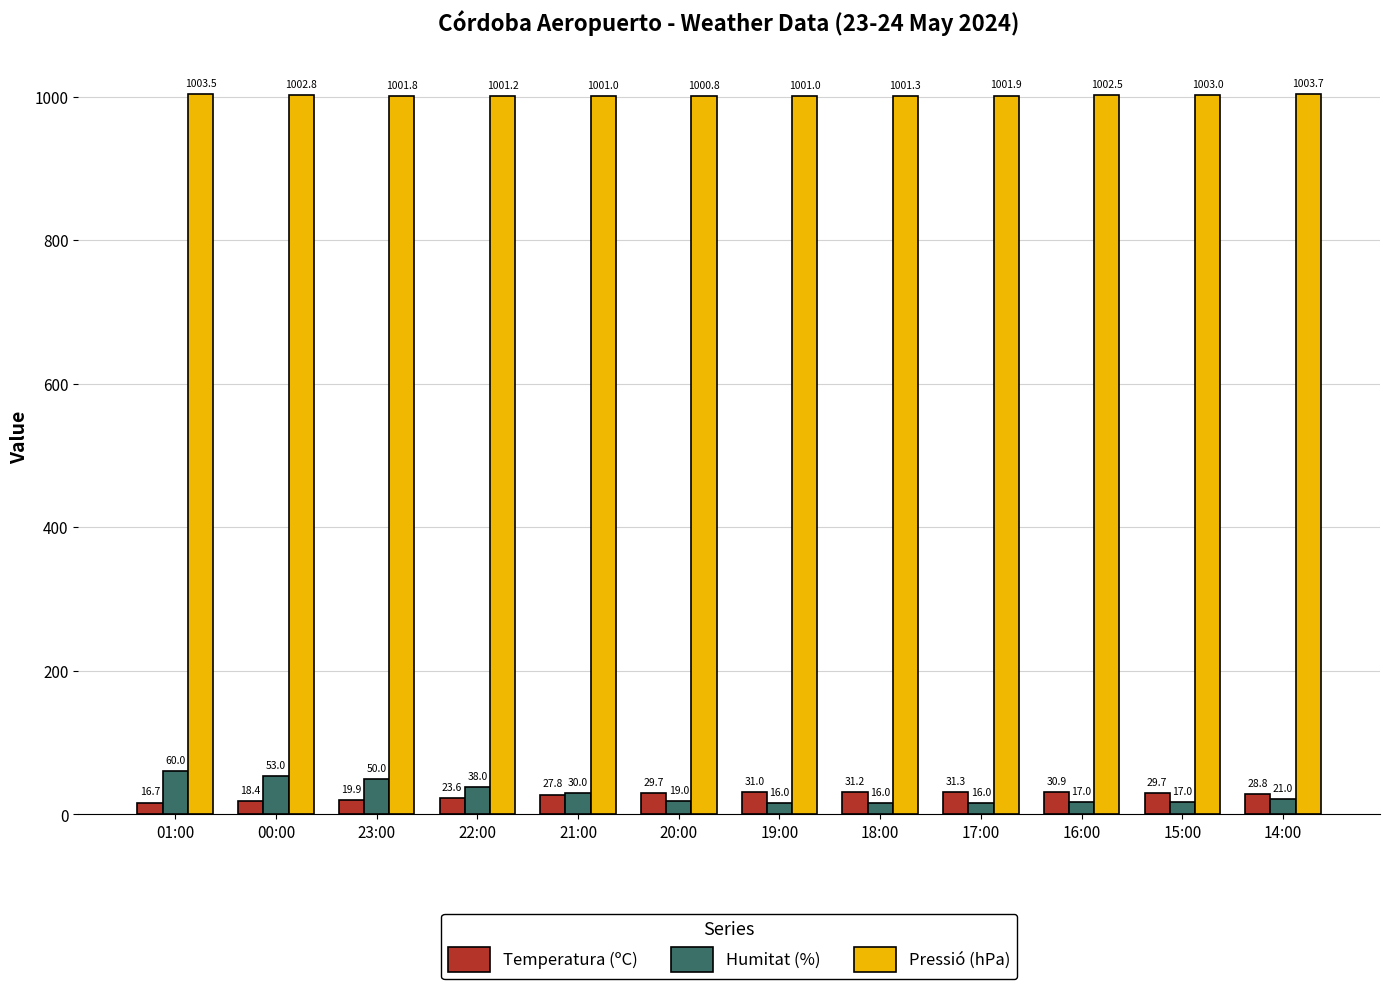

List the series in order of their peak value, highest first.

Pressió (hPa), Humitat (%), Temperatura (ºC)